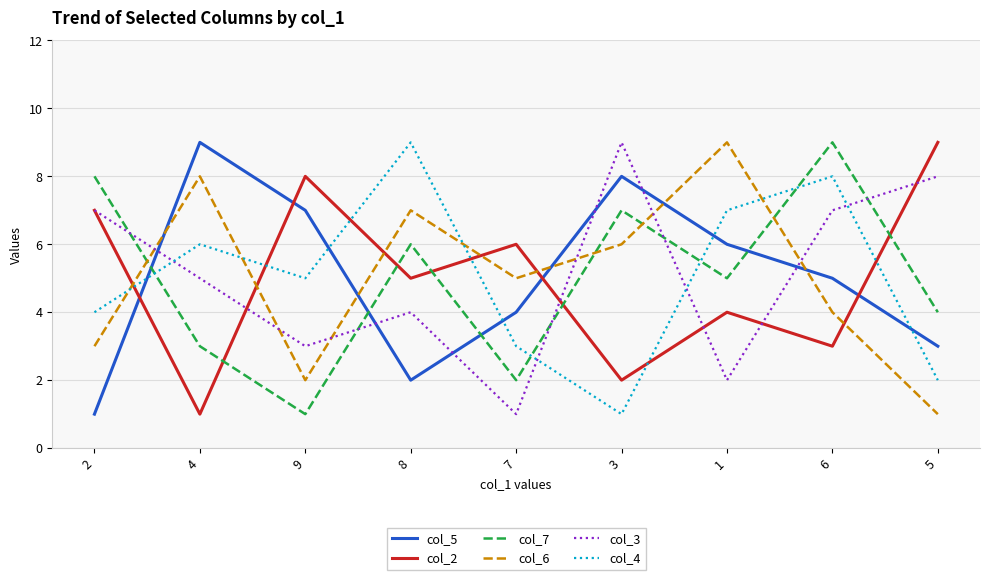

What is the average value of the col_2 series?

5